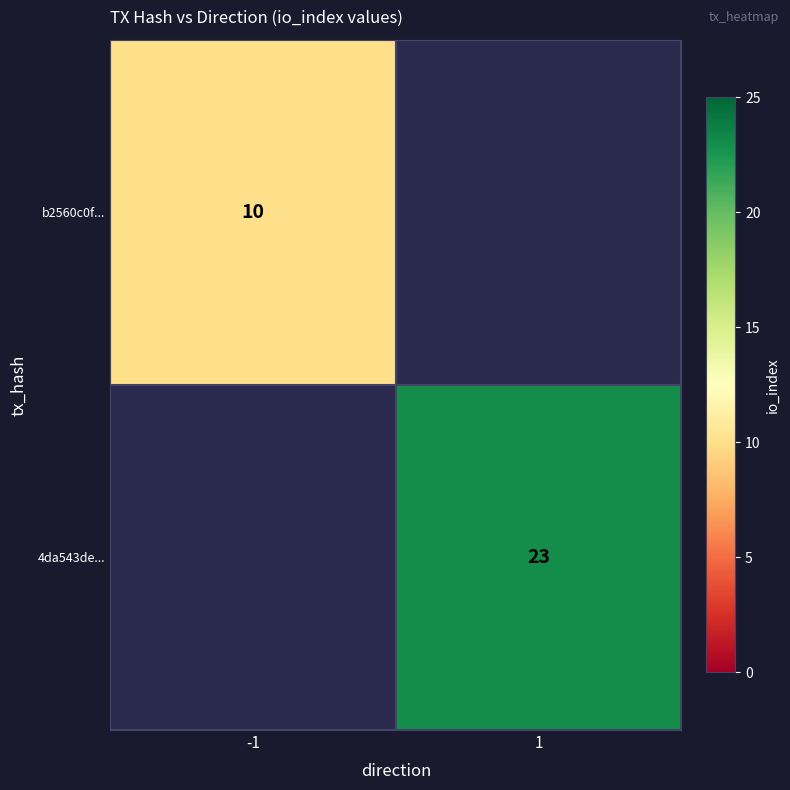

The value of 4da543de... at 1 is 11. True or false?

False